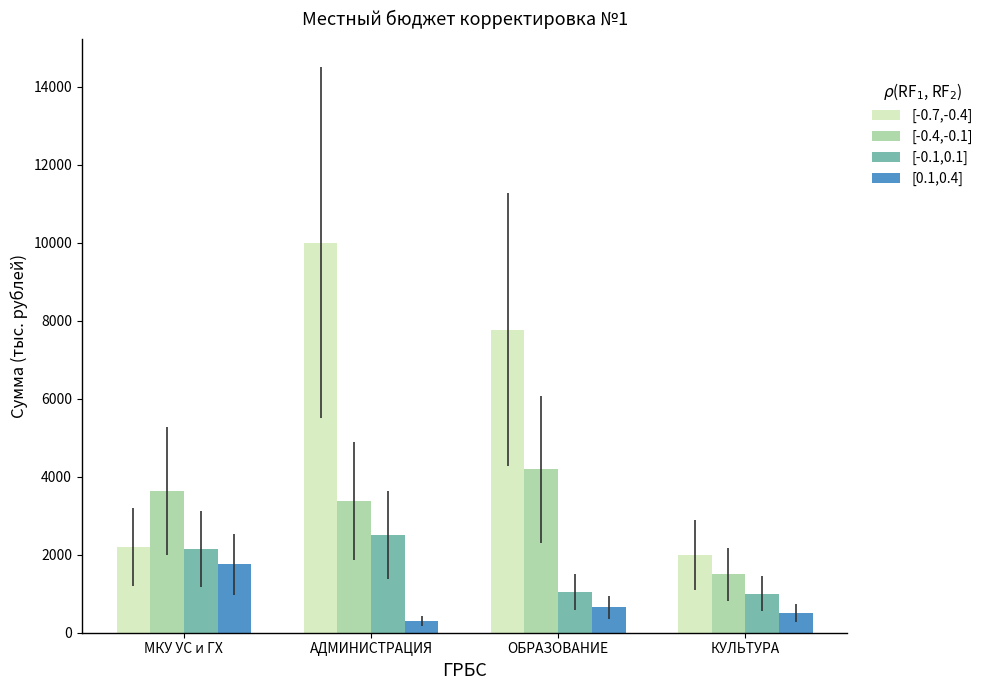

At which category does the chart reach its peak across all series?

АДМИНИСТРАЦИЯ